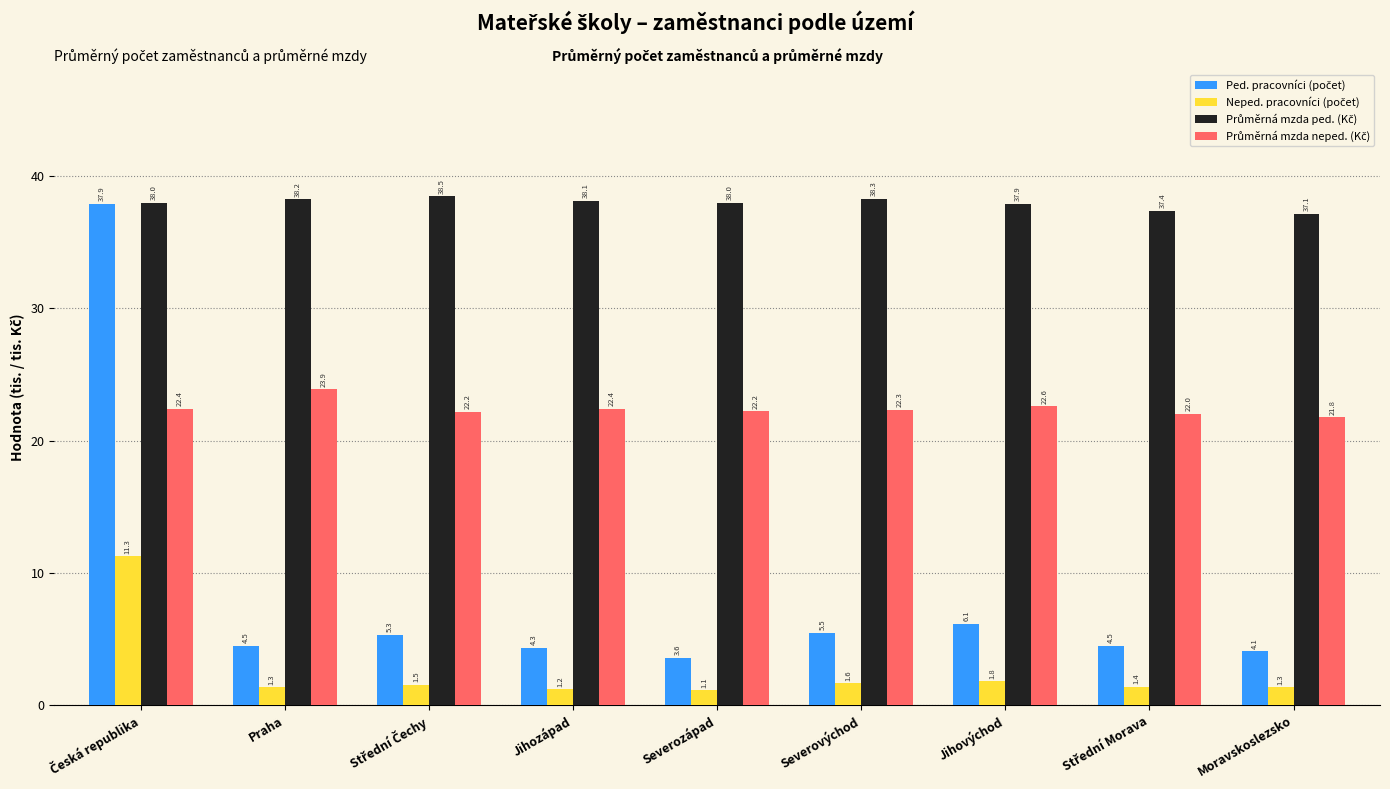

What is the spread (max minus min) of values at Jihozápad?

36.9